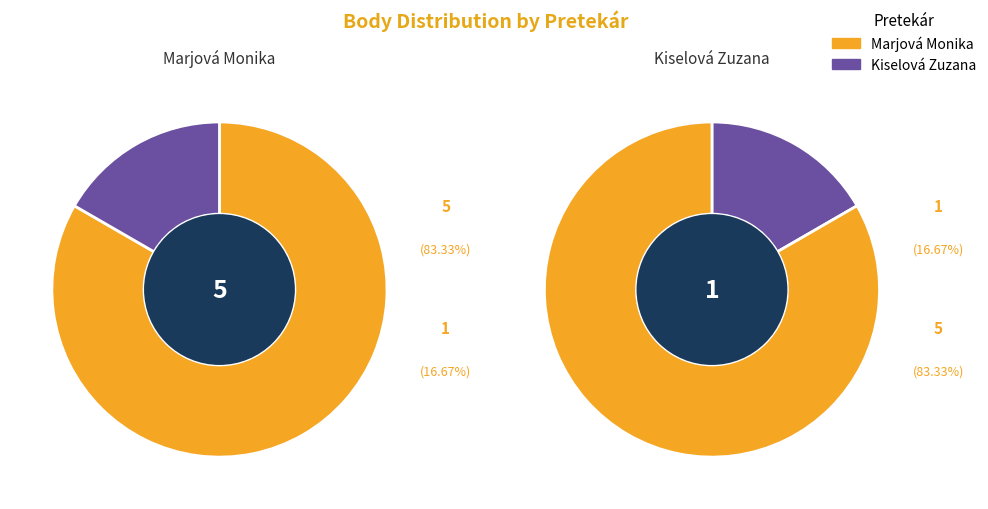

To the nearest percent, what portion does Marjová Monika represent?

83%